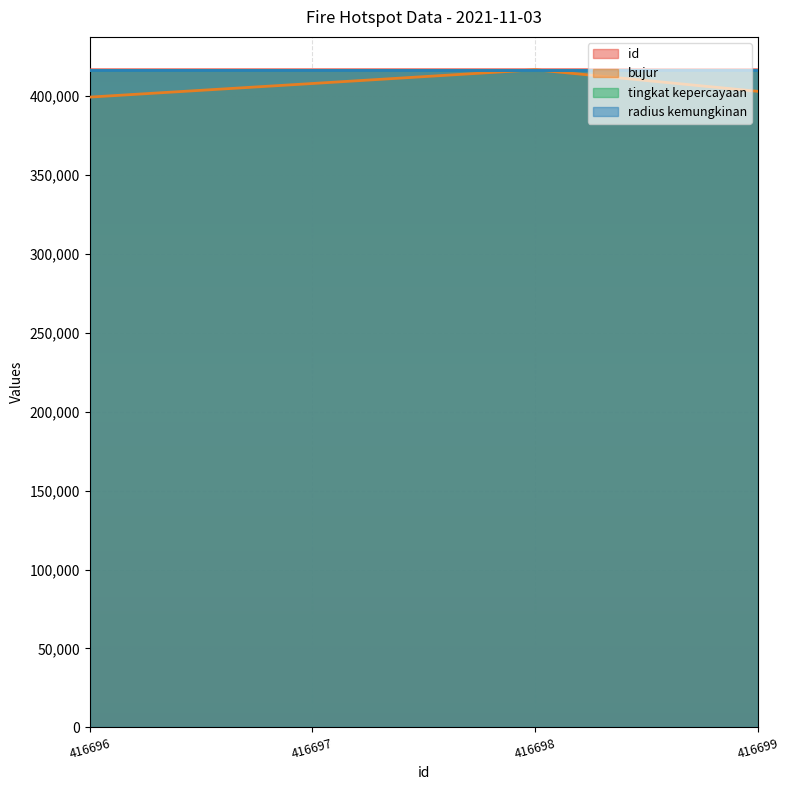

Count the id values in the range 416697 to 416699.

3